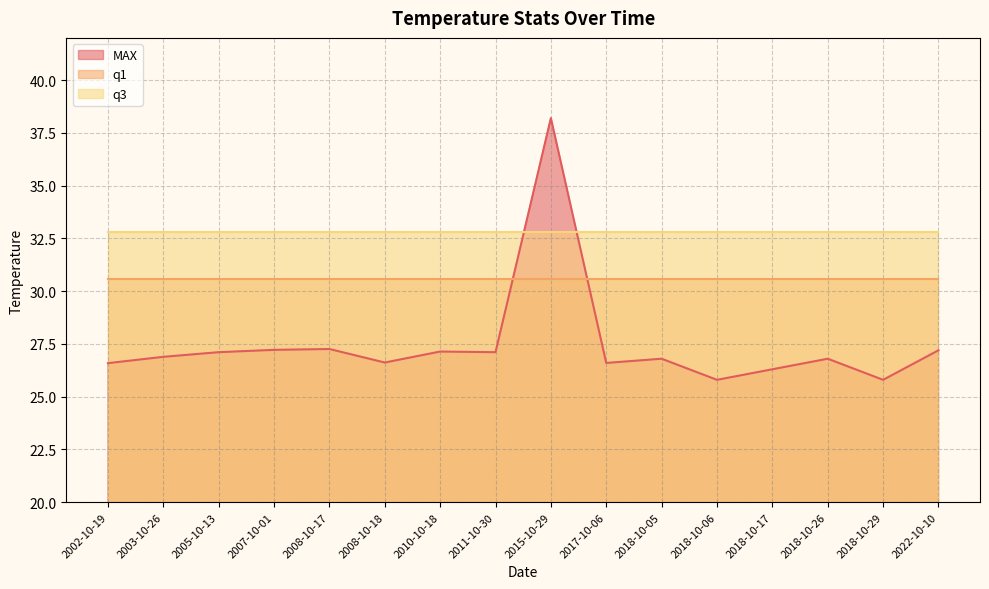

List the series in order of their overall mean, lowest first.

MAX, q1, q3